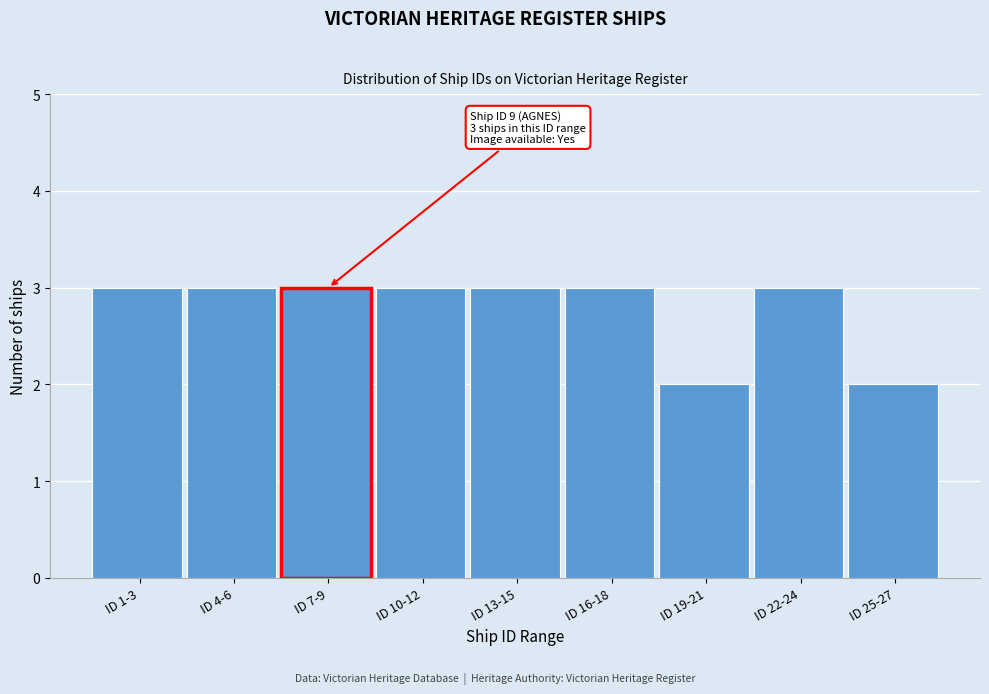

Reading right to left, what are all the values shown in this chart?

2	3	2	3	3	3	3	3	3